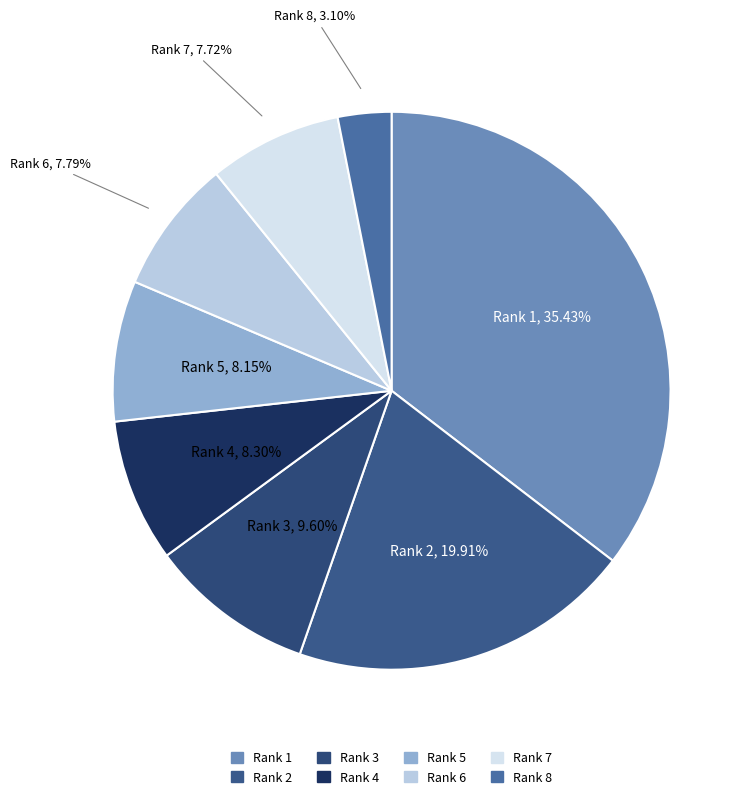

What is the ratio of the value at Rank 6 to the value at Rank 5?

1.0